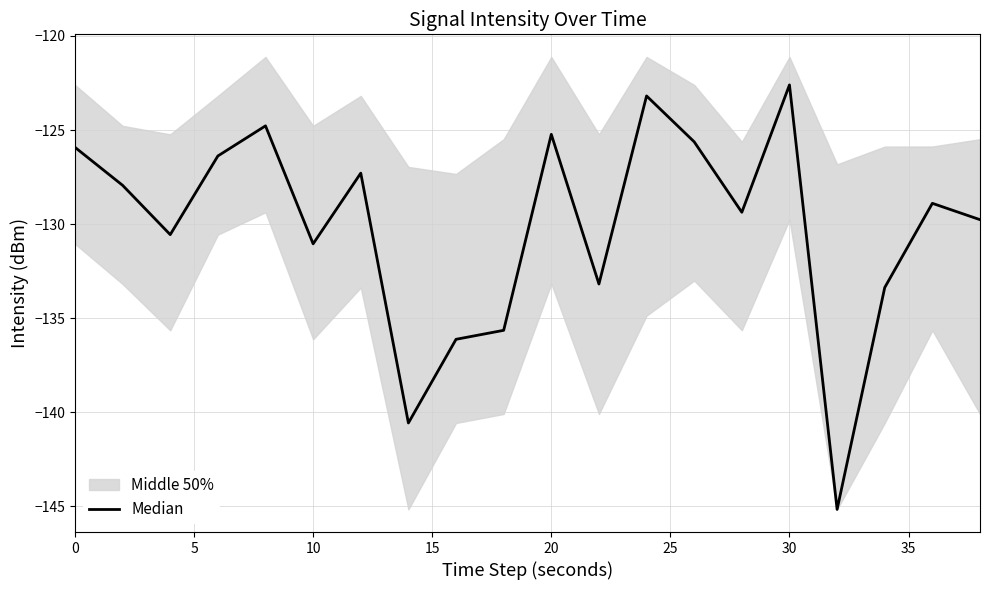

What is the value of the 8th point from the left?

-140.6